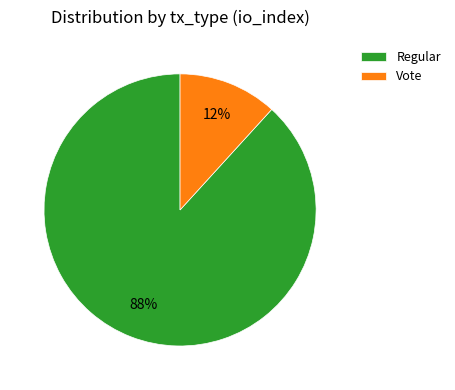

What percentage is the Vote slice, to the nearest percent?

12%